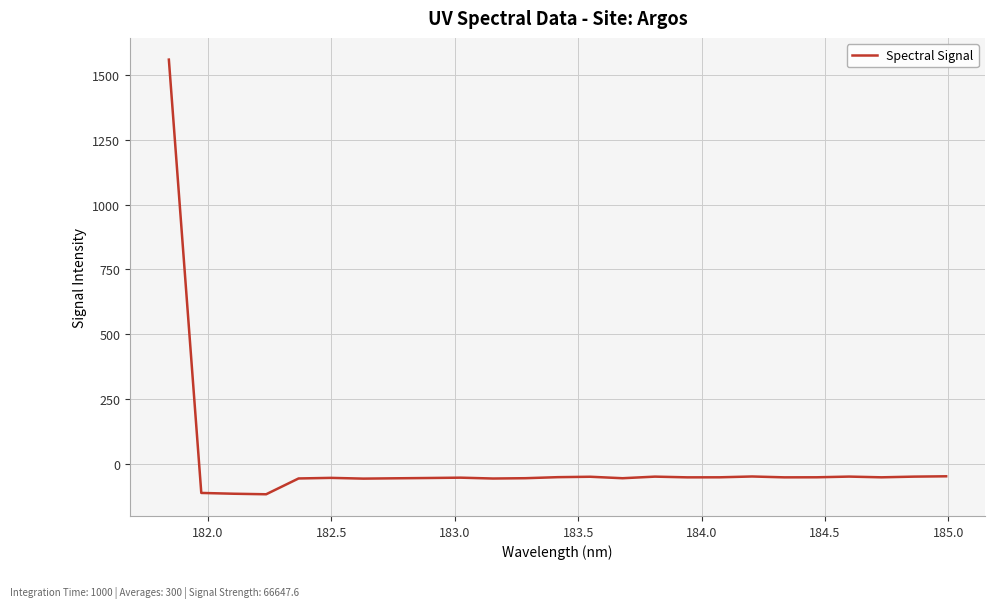

Is this an area chart (filled region under the line)?

No